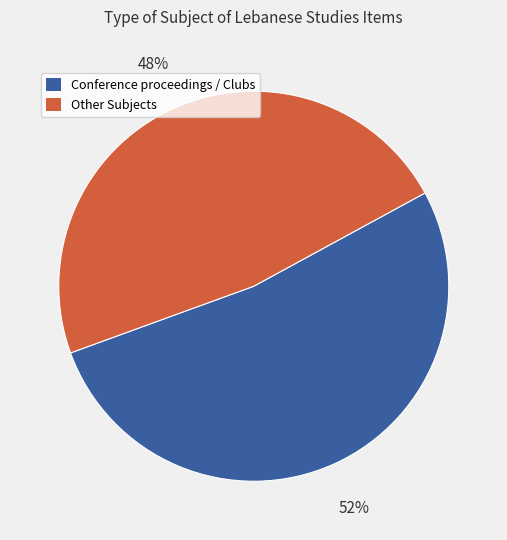

Is the sum of Conference proceedings / Clubs and Other Subjects greater than half?

Yes